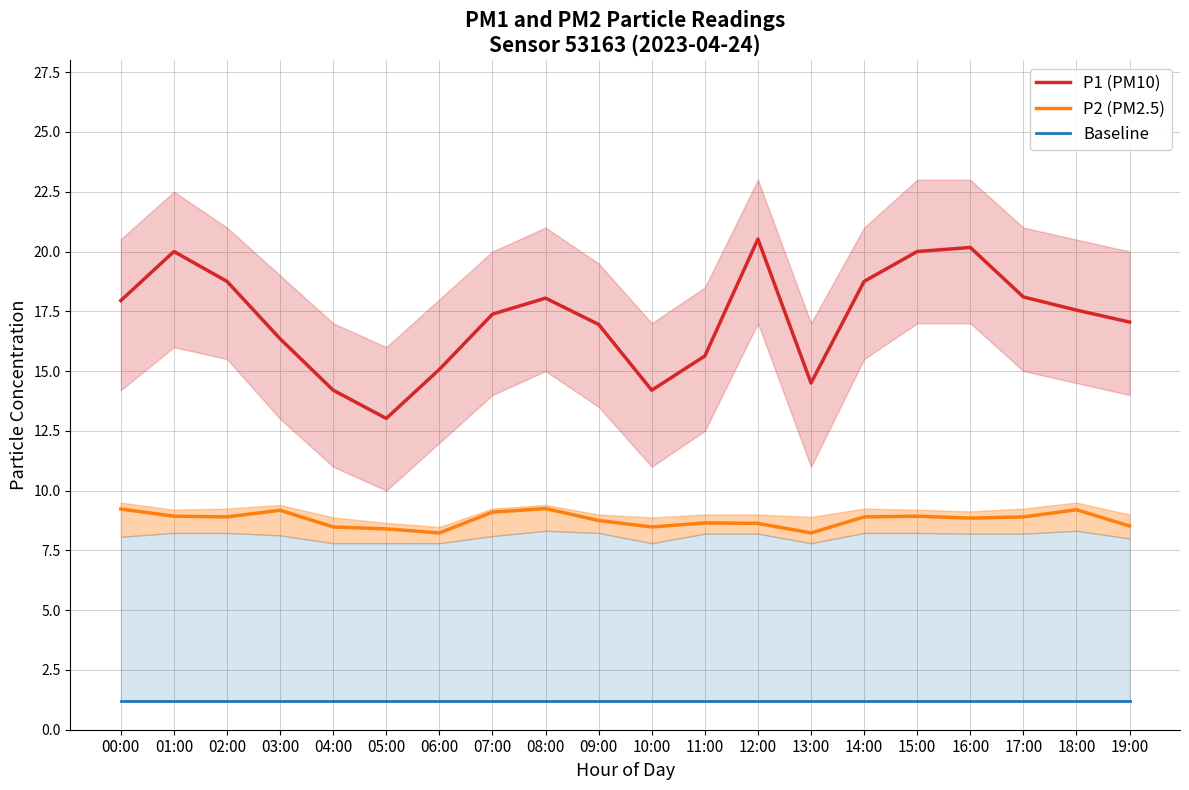

At which label does Baseline reach its minimum?

00:00